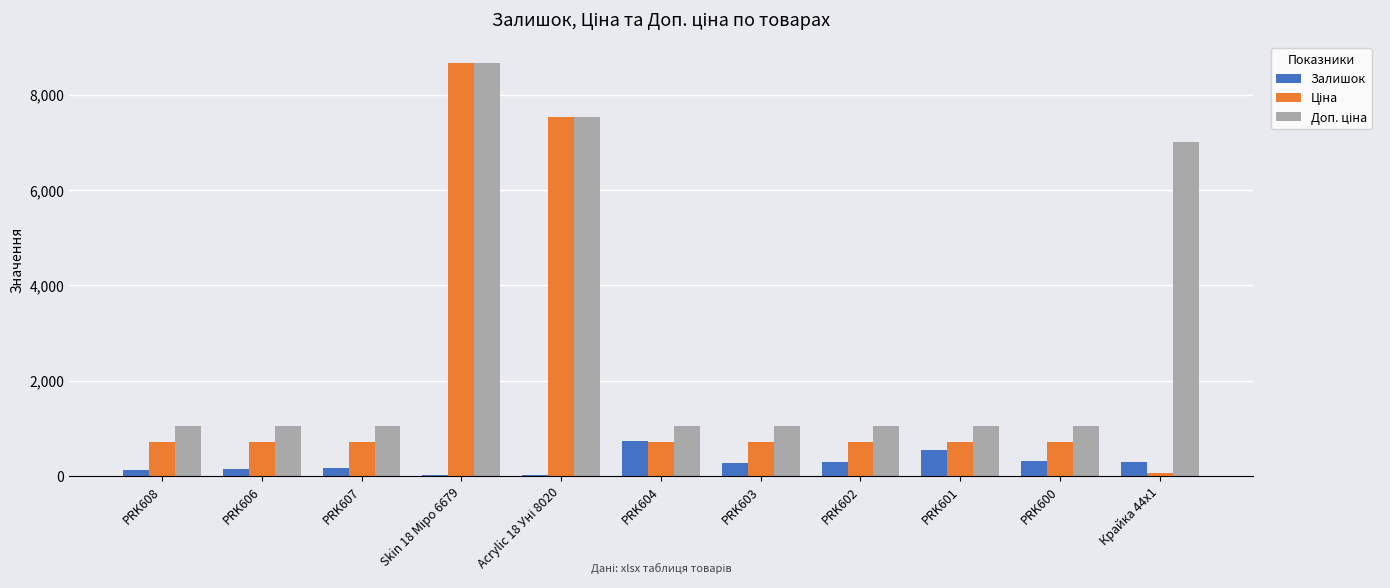

How many distinct data groups are displayed?

3